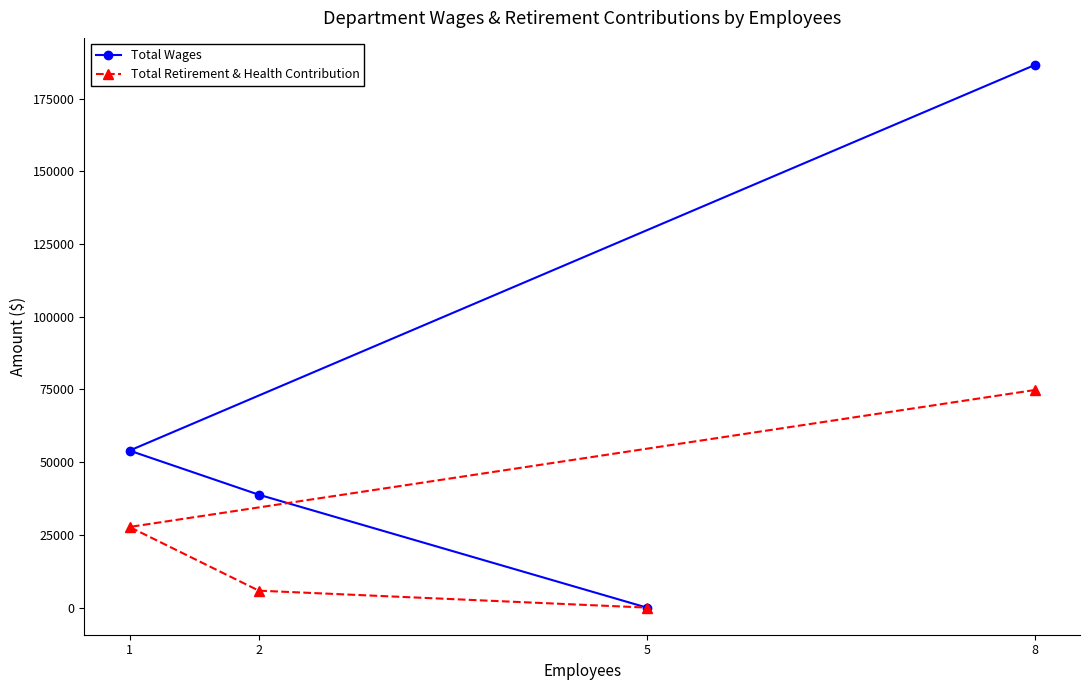

True or false: Total Retirement & Health Contribution and Total Wages intersect in this chart.

False